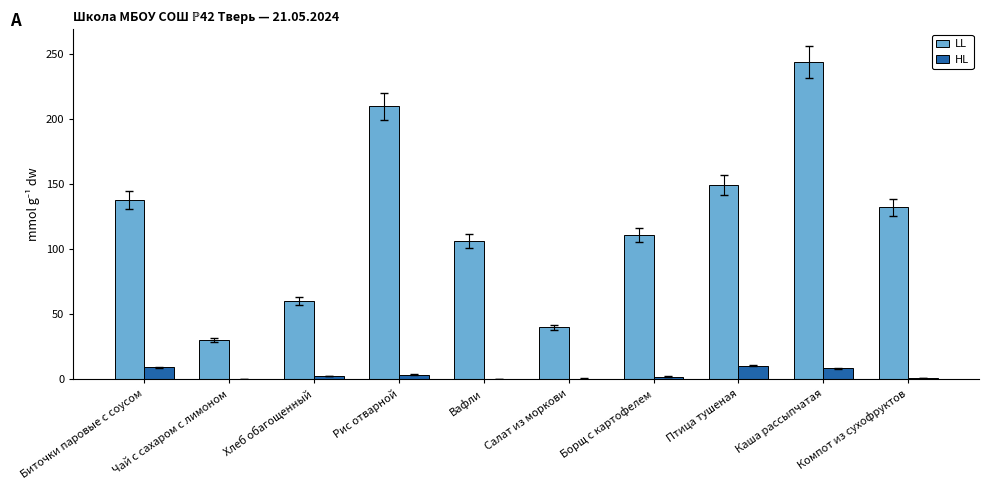

At which label does HL first exceed 2?

Биточки паровые с соусом